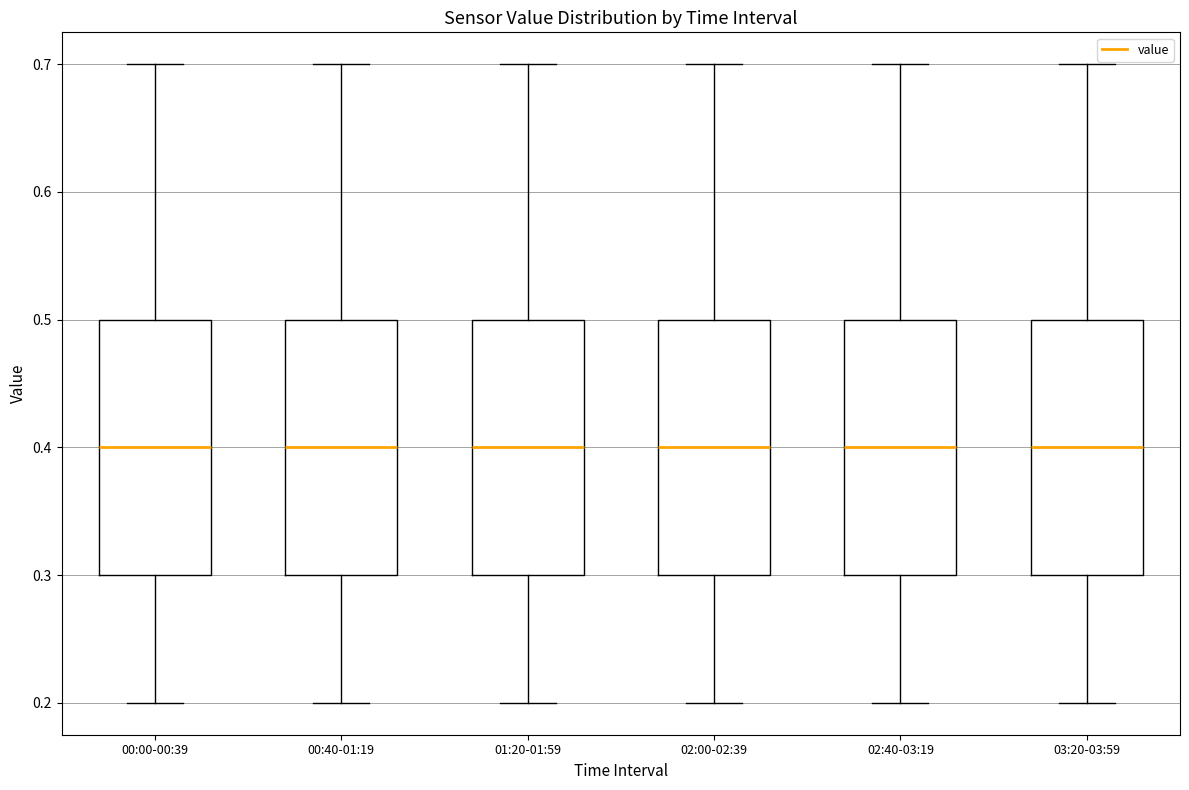

Reading left to right, read every box against the y-axis: the position of its median line, the range the box covers, and the ends of its whiskers. The values are not printed on the chart, so give them approximately, as read against the axis.

00:00-00:39: median 0.4, box 0.3 to 0.5, whiskers 0.2 to 0.7
00:40-01:19: median 0.4, box 0.3 to 0.5, whiskers 0.2 to 0.7
01:20-01:59: median 0.4, box 0.3 to 0.5, whiskers 0.2 to 0.7
02:00-02:39: median 0.4, box 0.3 to 0.5, whiskers 0.2 to 0.7
02:40-03:19: median 0.4, box 0.3 to 0.5, whiskers 0.2 to 0.7
03:20-03:59: median 0.4, box 0.3 to 0.5, whiskers 0.2 to 0.7